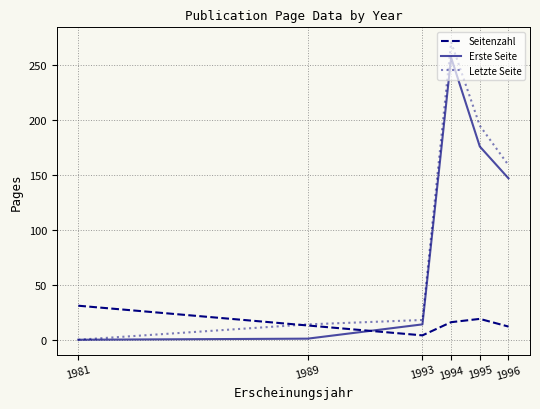

What is the difference between the highest and lowest values at 1994?

255